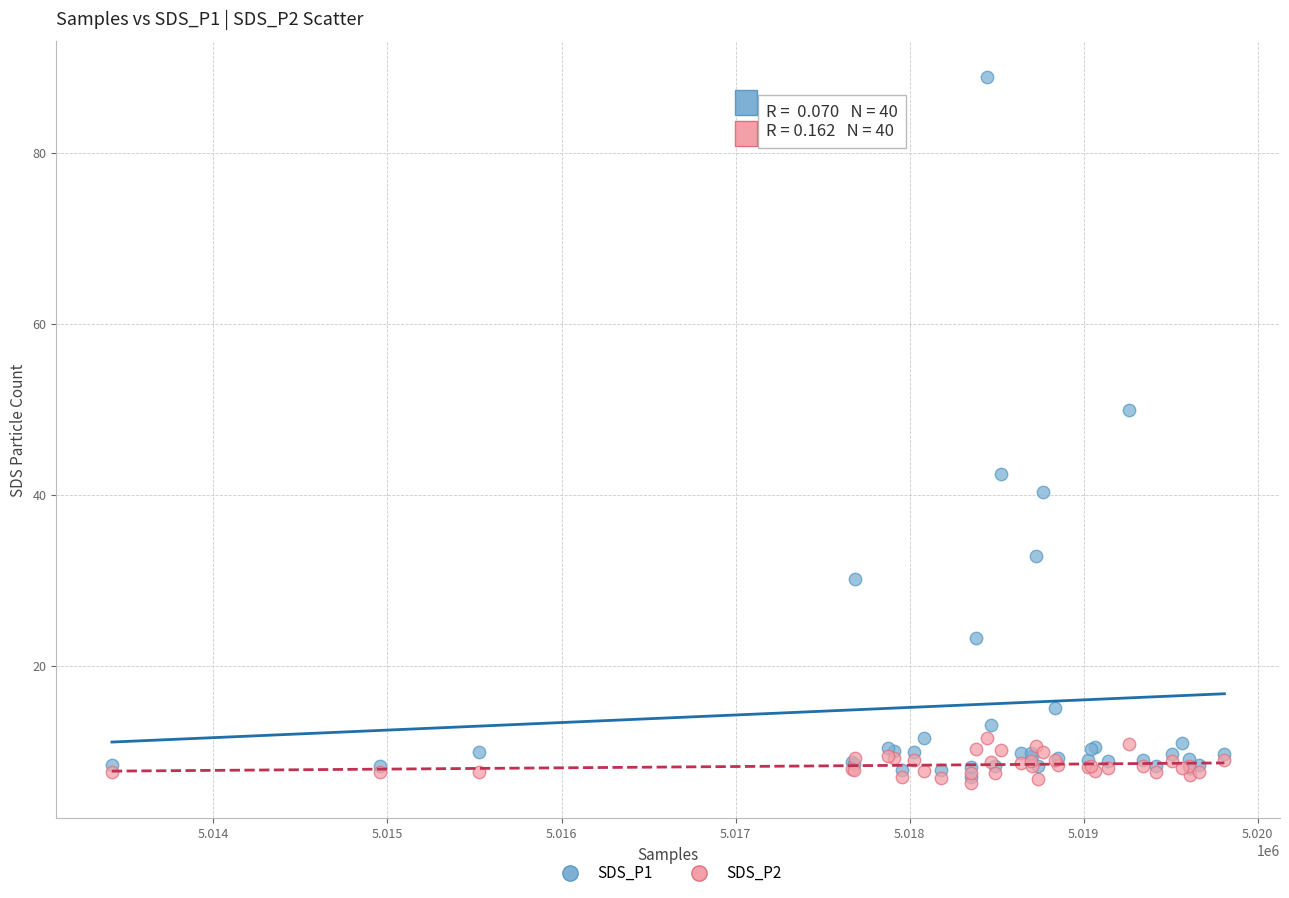

Which series contains the highest Y value?

SDS_P1